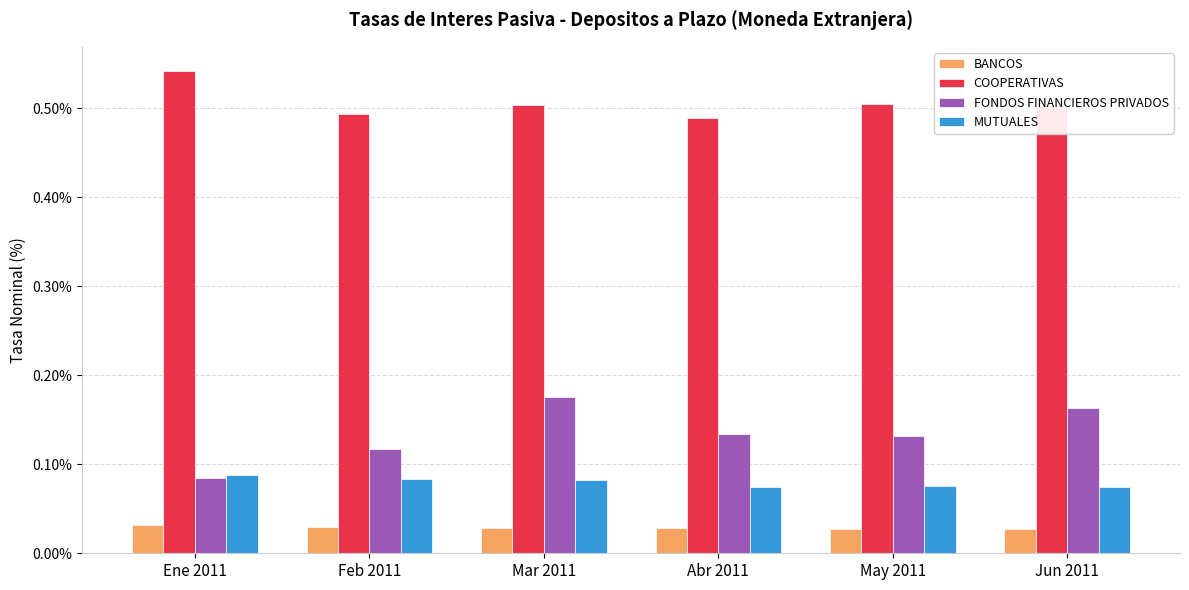

How many series are shown in this chart?

4